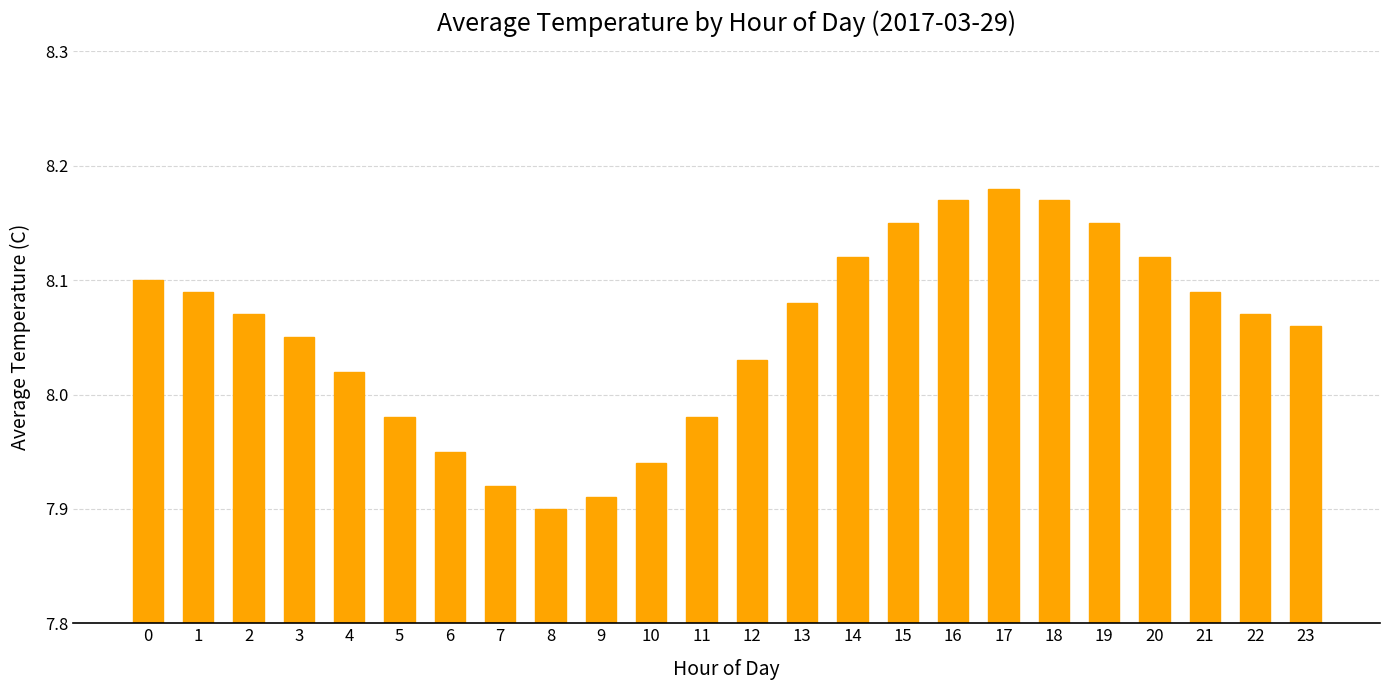

What is the ratio of the value at 1 to the value at 5?

1.0